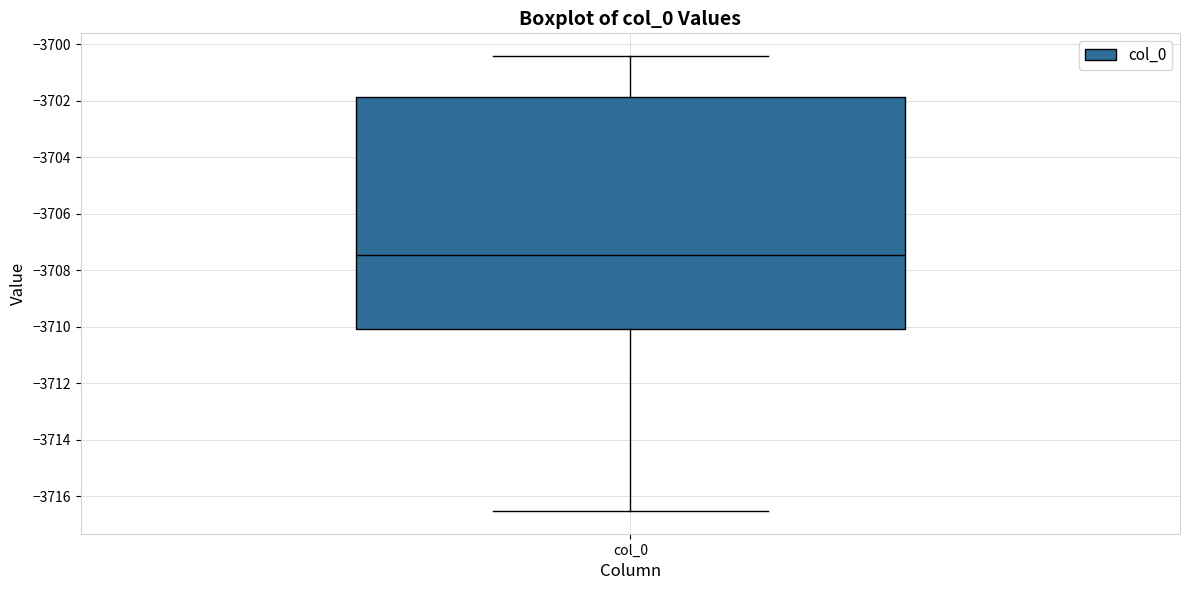

Transcribe this box plot: give where the median line is, the range the box spans, and where the two whiskers end, as read against the y-axis. The values are not printed on the chart, so give them approximately, as read against the axis.

median -3707.4, box -3710.0 to -3701.8, whiskers -3716.6 to -3700.4